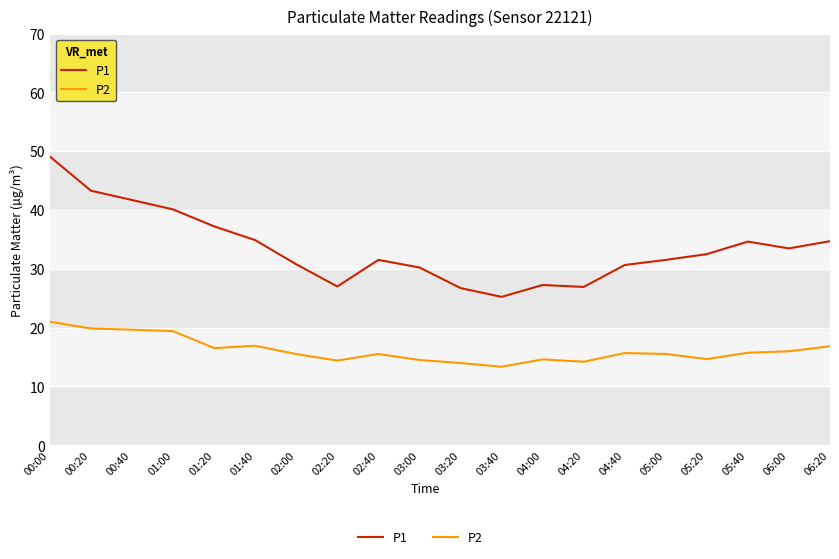

The value of P2 at 04:40 is 22.4. True or false?

False